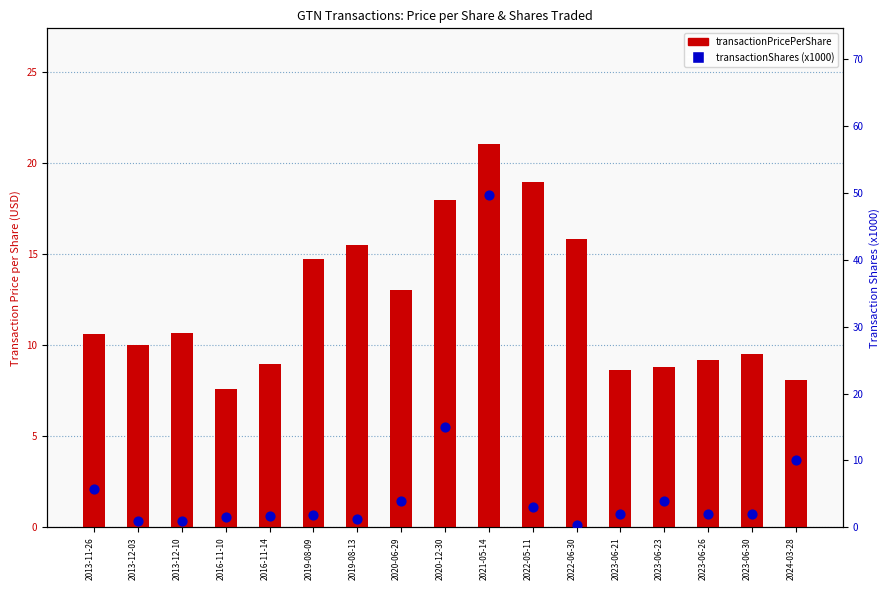

Which series has the widest spread of Y values?

transactionShares (x1000)